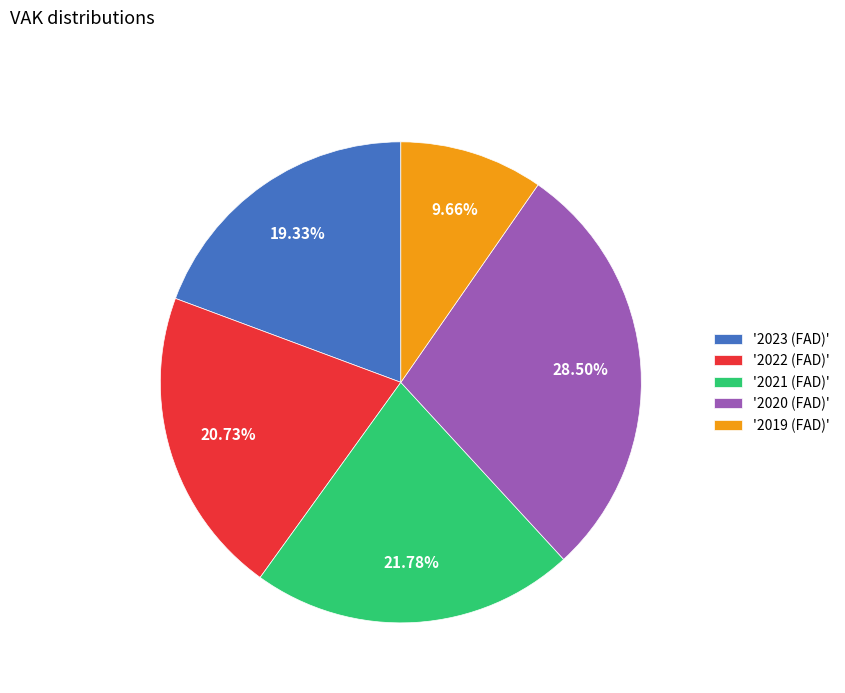

How many slices are in this pie chart?

5